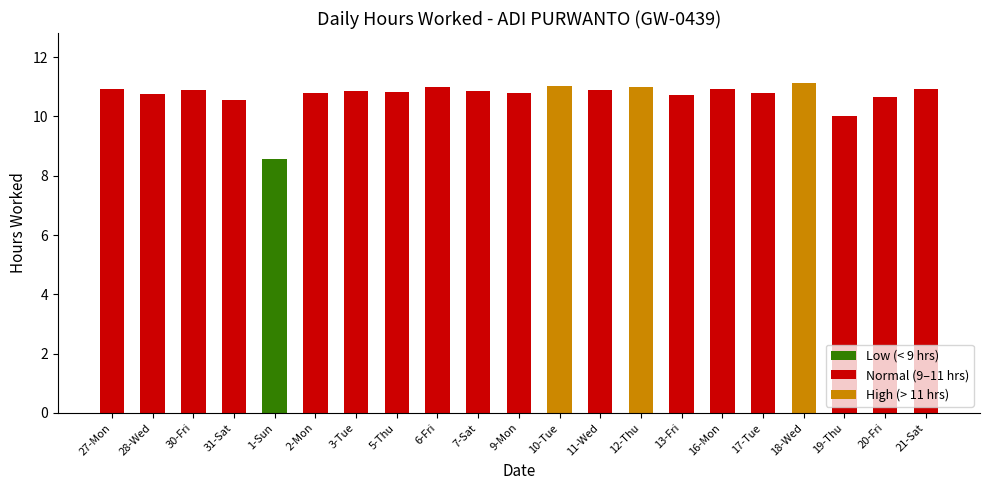

Is it true that the value at 13-Fri is 10.7?

True